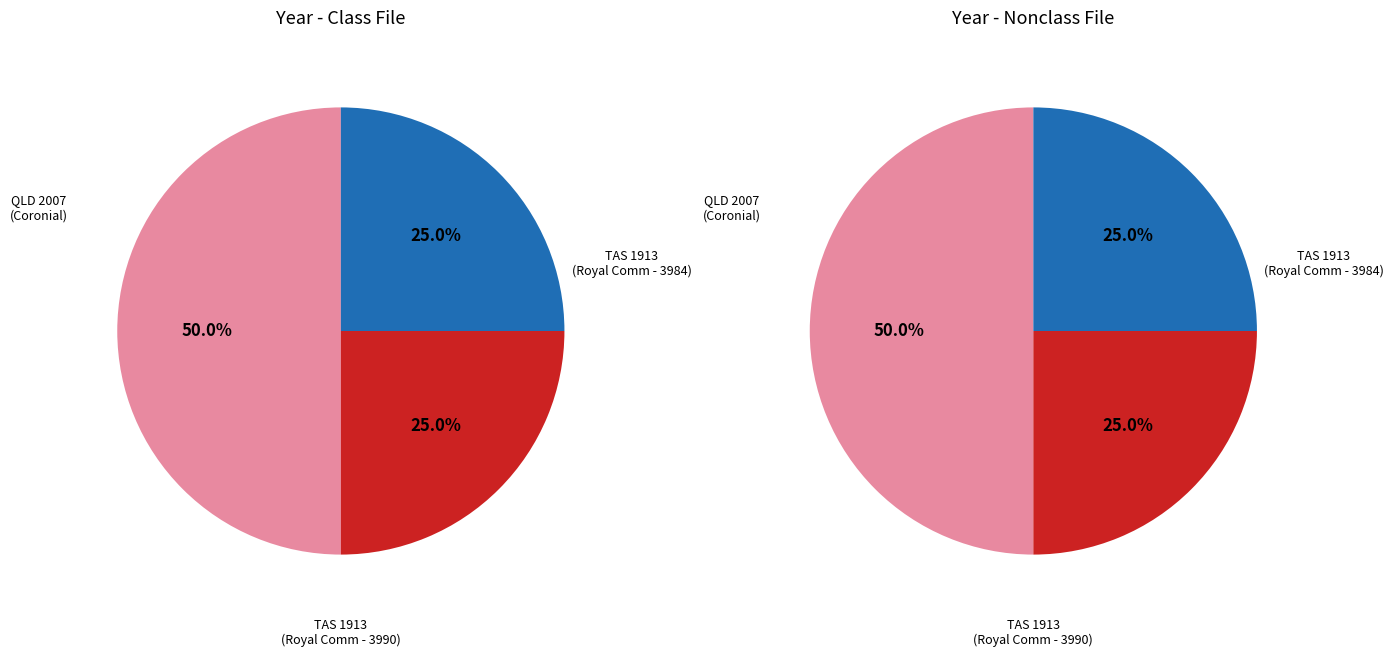

Approximately how many times larger is the value at REC008-3990 compared to REC008-3984?

1.0